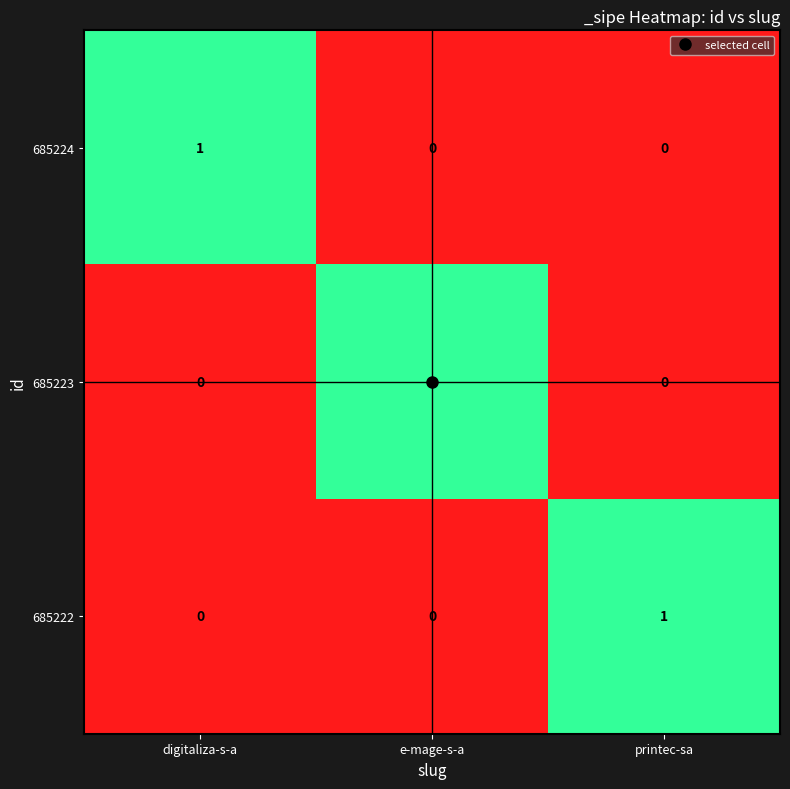

At which label does 685224 reach its peak?

digitaliza-s-a